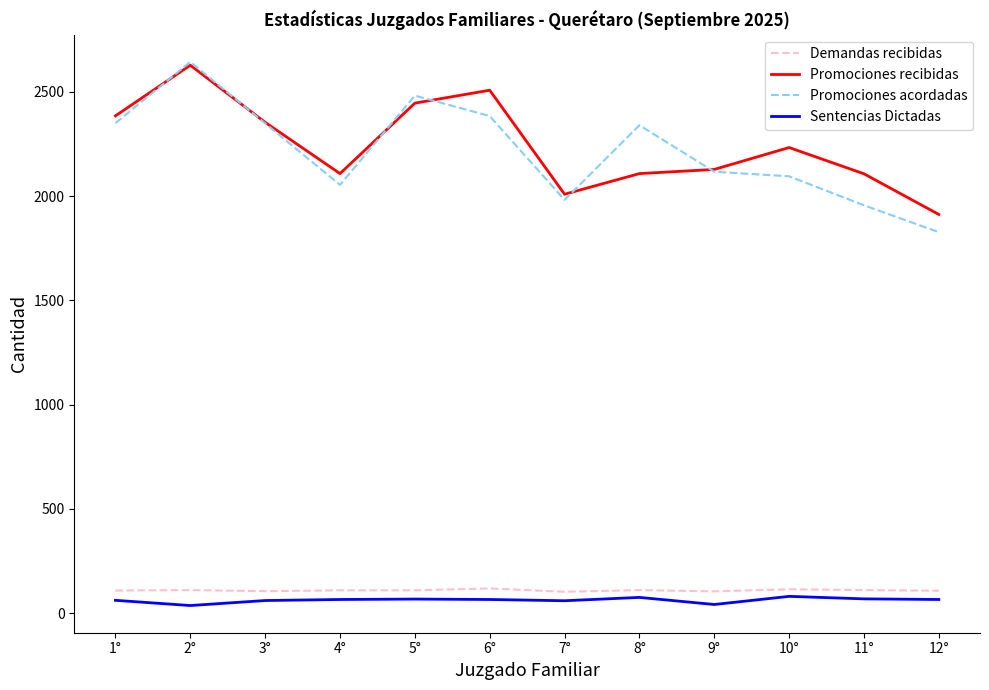

Which series has the widest spread of values?

Promociones acordadas